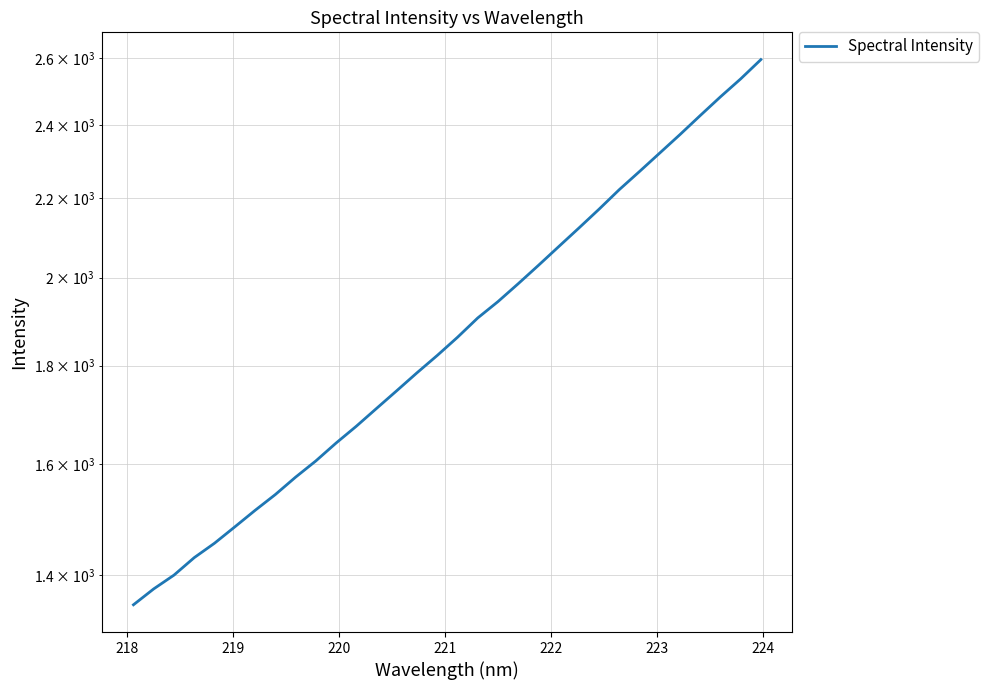

Reading left to right, extract all data points from this chart.

1351.6	1377.5	1400.4	1430.1	1455.0	1483.7	1513.3	1542.2	1574.7	1605.6	1640.3	1673.7	1709.8	1746.5	1784.4	1821.8	1861.9	1905.5	1943.2	1985.2	2029.4	2075.3	2122.2	2170.7	2222.1	2270.9	2321.7	2373.6	2428.2	2483.2	2537.1	2596.4